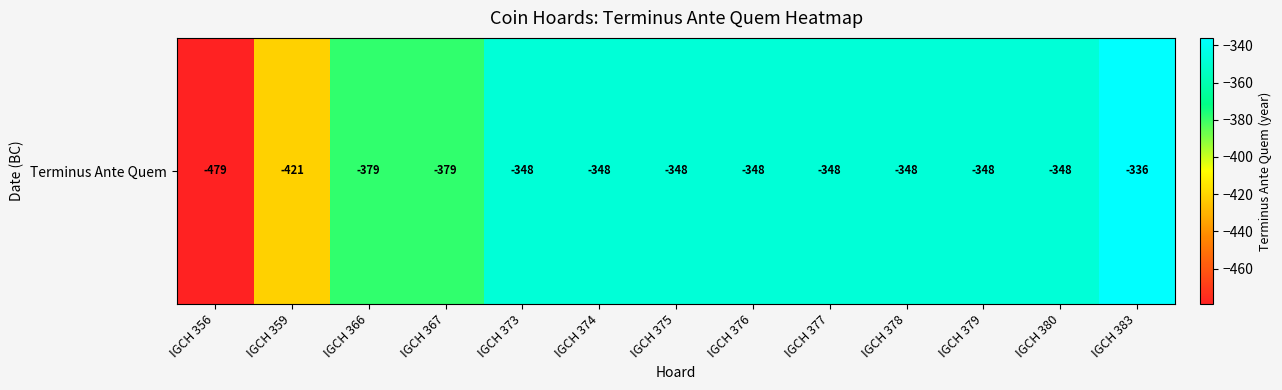

Is it true that the value at IGCH 366 is -379?

True